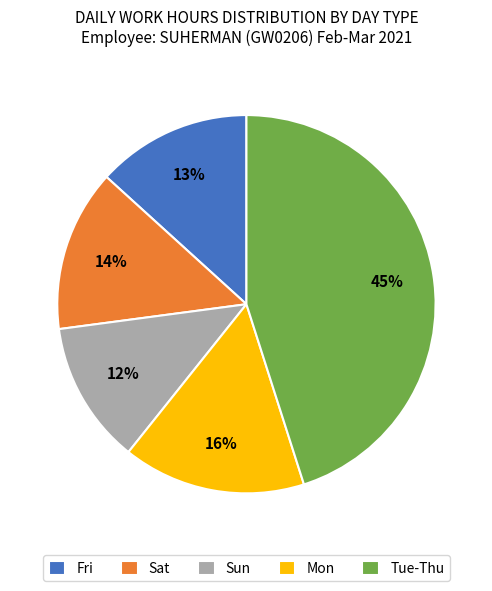

The Sat slice represents 14% of the pie. True or false?

True